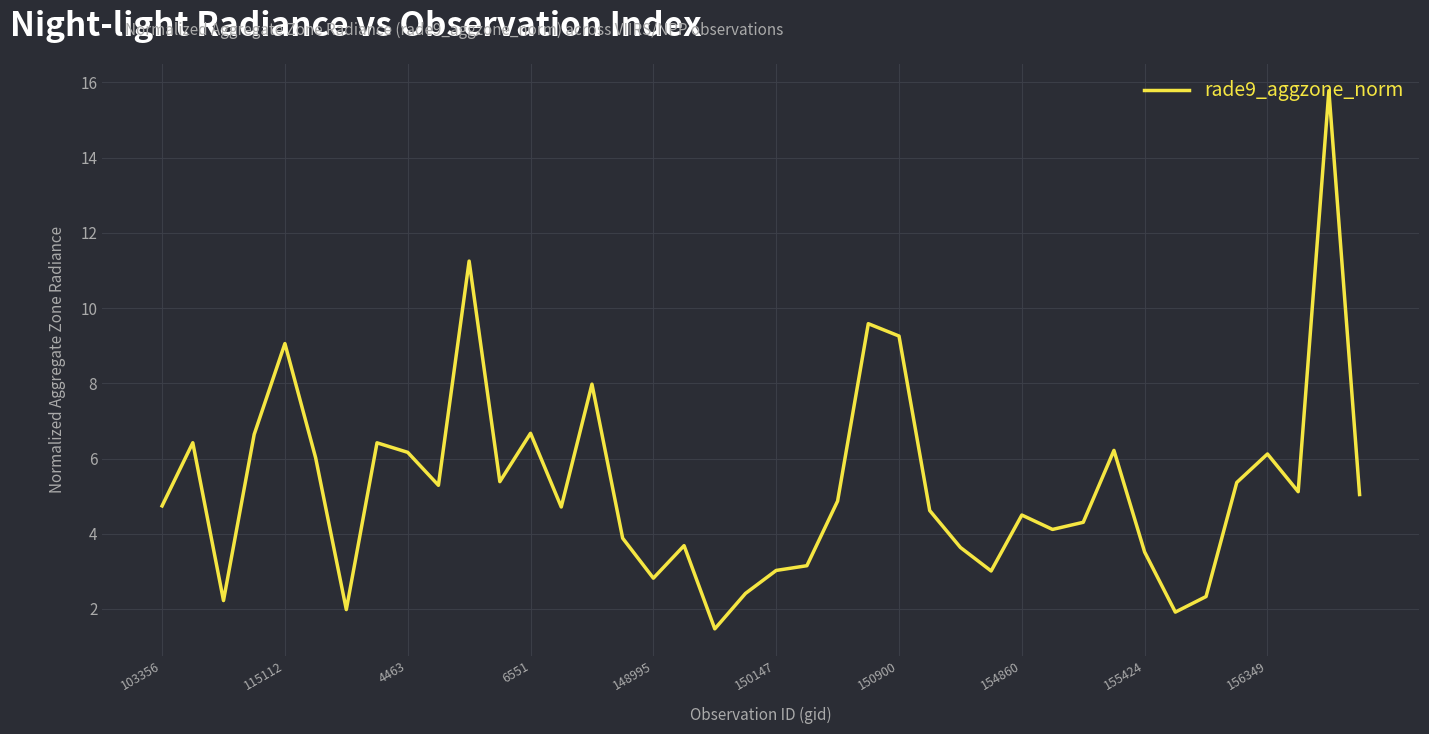

What is the average value?

5.3